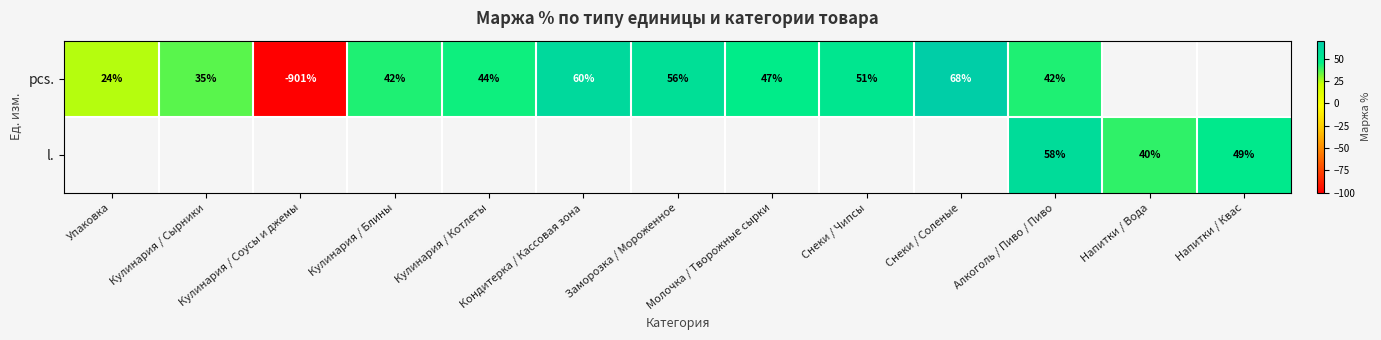

Between Кулинария / Сырники and Молочка / Творожные сырки, which is larger?

Молочка / Творожные сырки